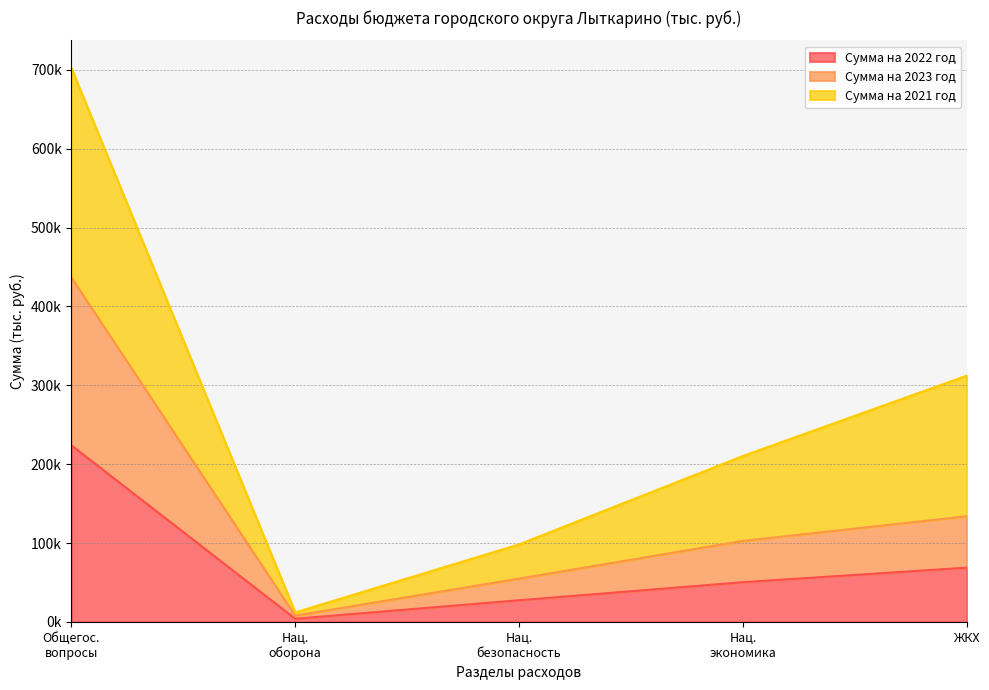

In Сумма на 2023 год, how many points are lower than both neighbors (excluding endpoints)?

1